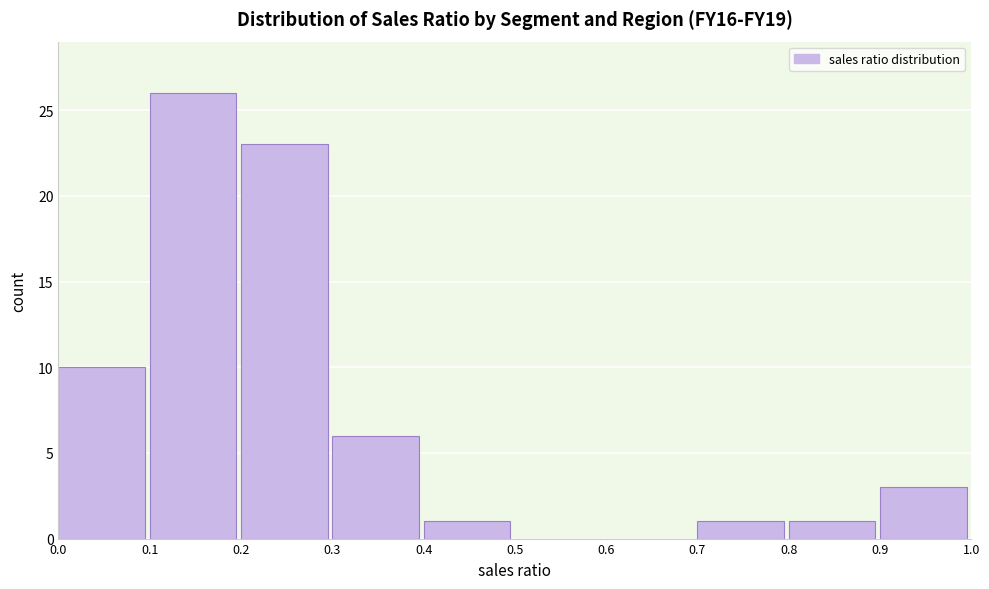

What is the height of the bar covering 0.7 to 0.8 on the x-axis? The values are not printed on the chart, so give them approximately, as read against the axis.

1